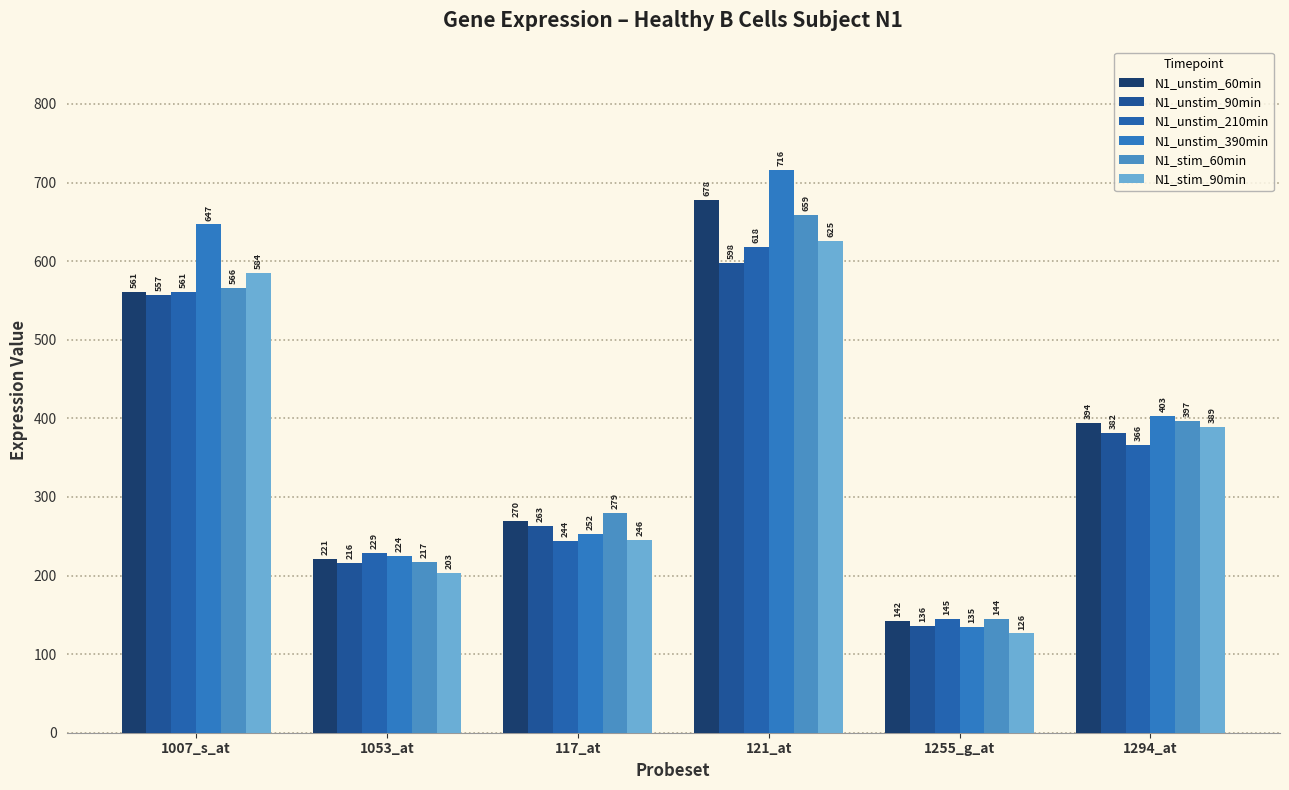

Reading right to left, extract all data points from this chart.

N1_unstim_60min: 393.9	142.2	677.5	269.5	220.6	560.7
N1_unstim_90min: 381.7	135.7	598.2	263.4	216.4	557.0
N1_unstim_210min: 366.0	145.2	617.5	244.1	228.9	560.8
N1_unstim_390min: 403.4	134.9	715.8	252.4	224.5	646.7
N1_stim_60min: 397.0	144.2	658.8	279.4	217.5	566.3
N1_stim_90min: 389.1	126.3	625.5	245.8	202.9	584.5